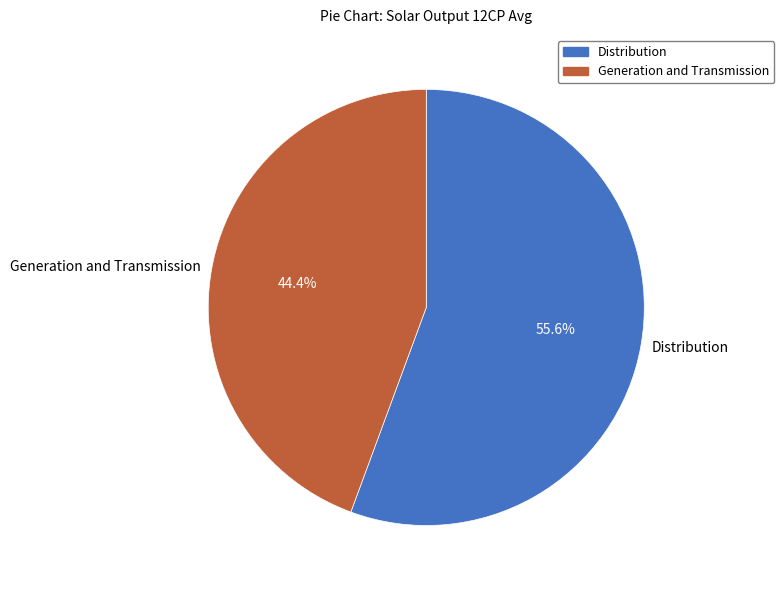

Rank the categories by value from highest to lowest.

Distribution, Generation and Transmission